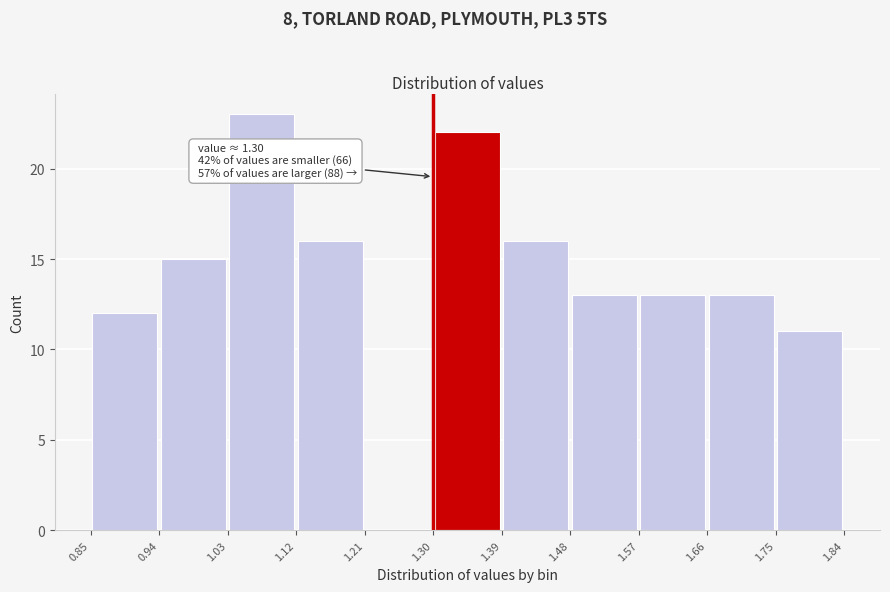

Over which range of the x-axis is the bar tallest?

1.03 to 1.12